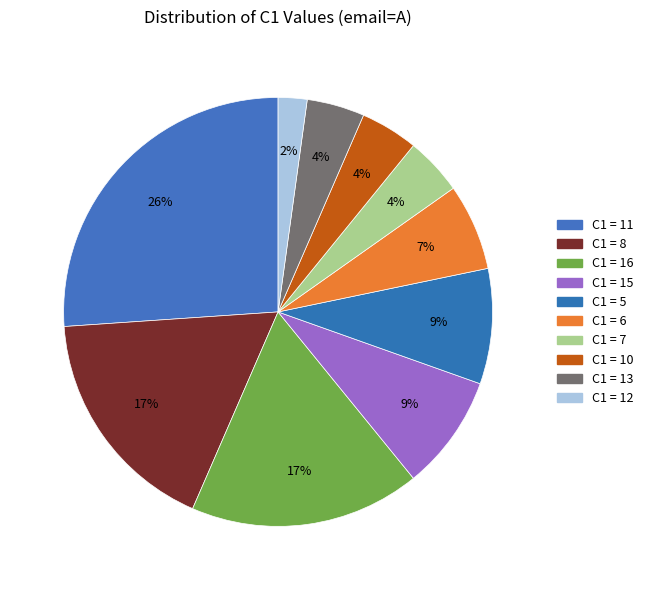

How many slices are in this pie chart?

10